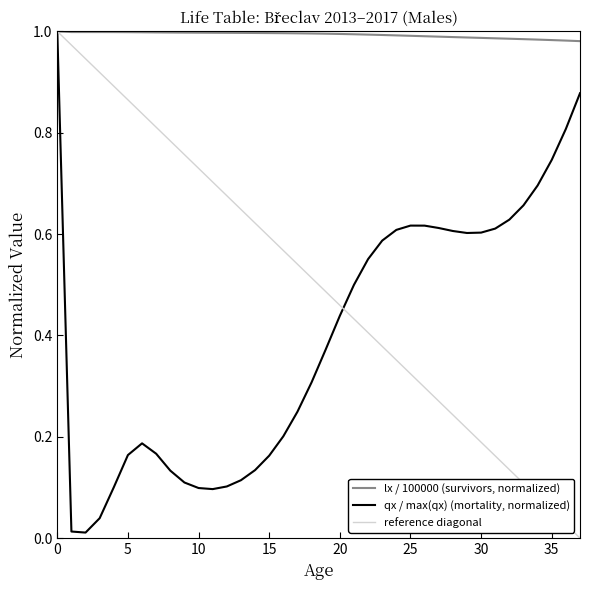

Which series has the largest total across all categories?

lx (Males)